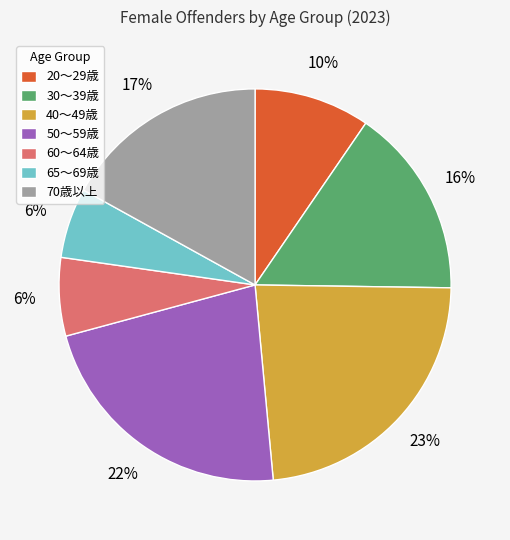

The 60～64歳 slice represents 1% of the pie. True or false?

False